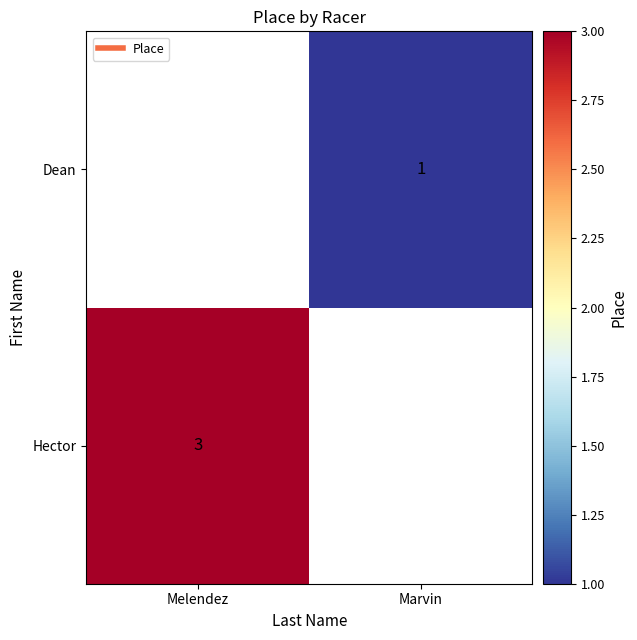

Rank the series by their average value, from lowest to highest.

Hector, Dean